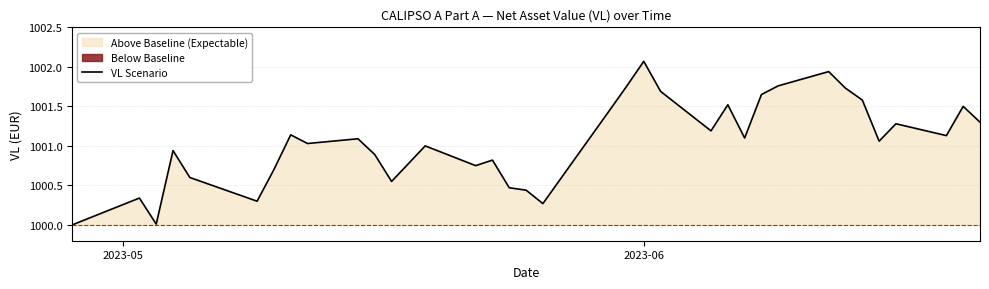

The value at 2 is 546.2. True or false?

False